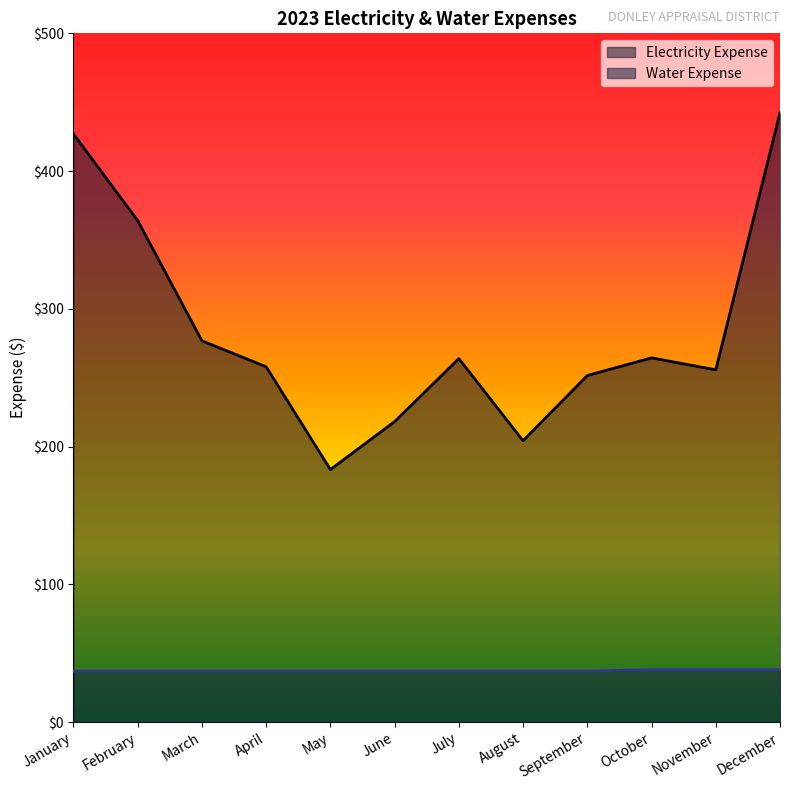

True or false: Electricity Expense and Water Expense cross at least once.

False